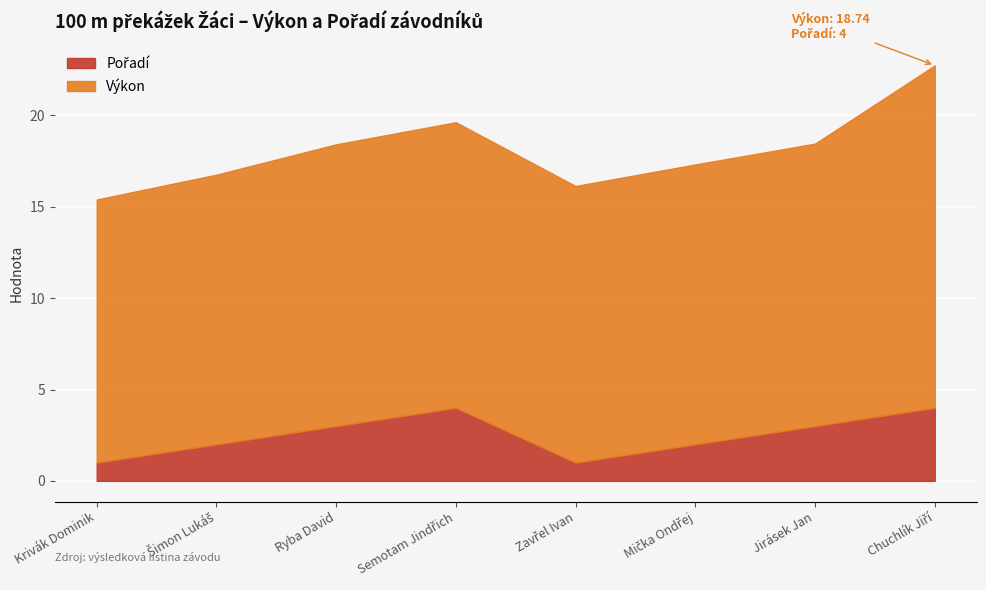

What is the difference between the second highest and second lowest values in the Výkon series?

0.9